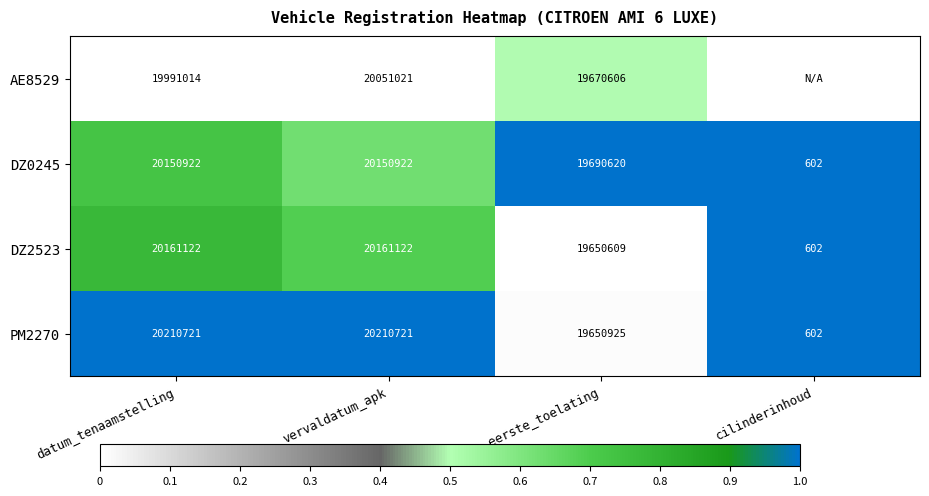

What is the spread (max minus min) of values at datum_eerste_toelating?

40011